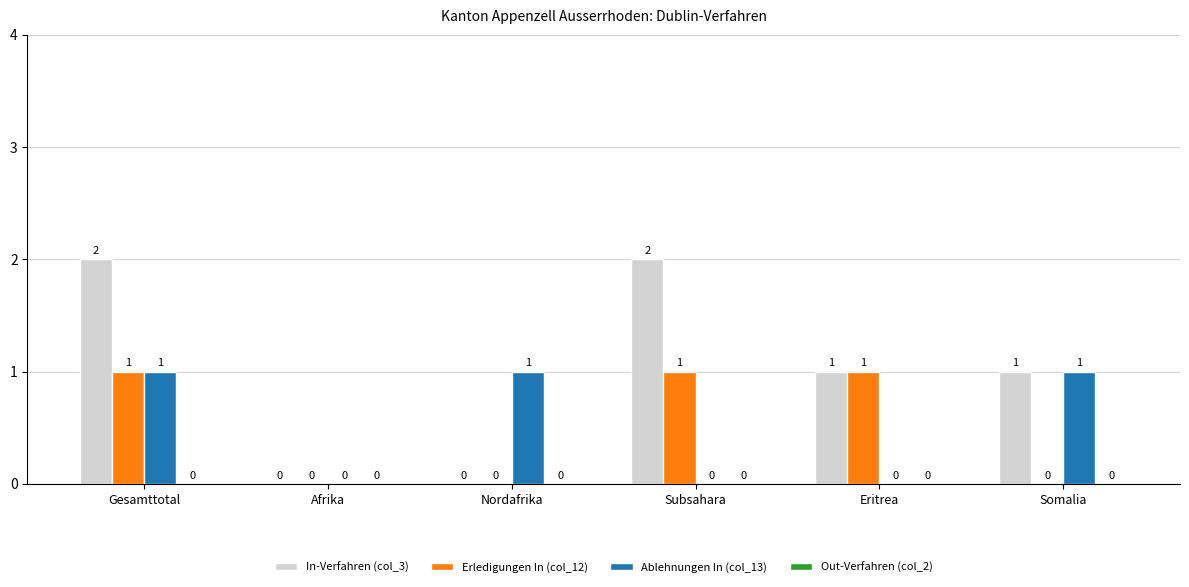

How many groups of bars are there?

6